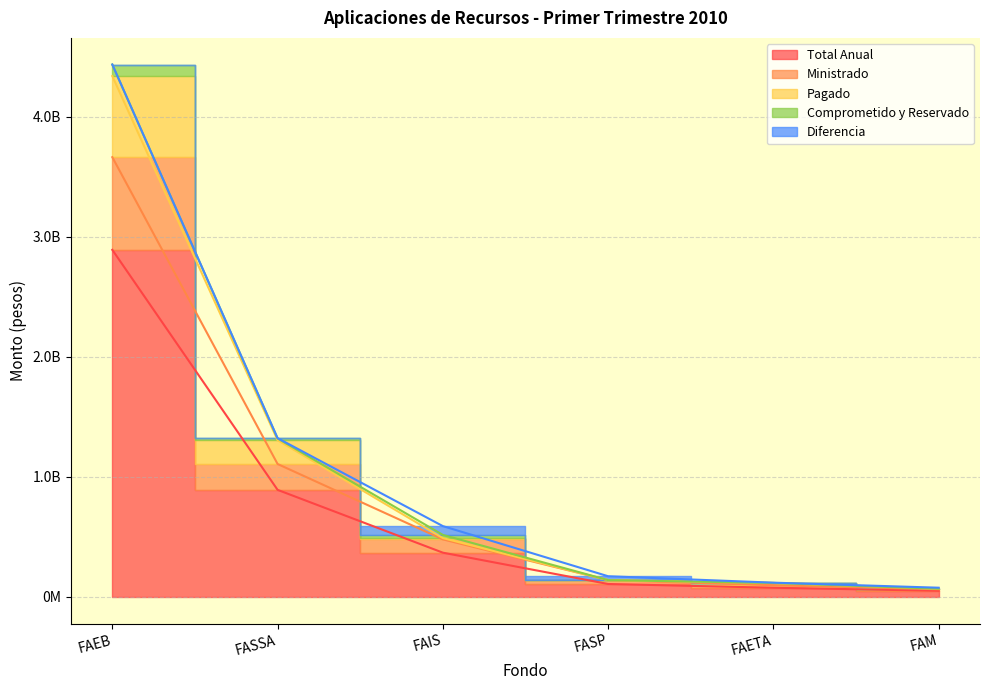

At which label does Total Anual first exceed 368674585?

FAEB